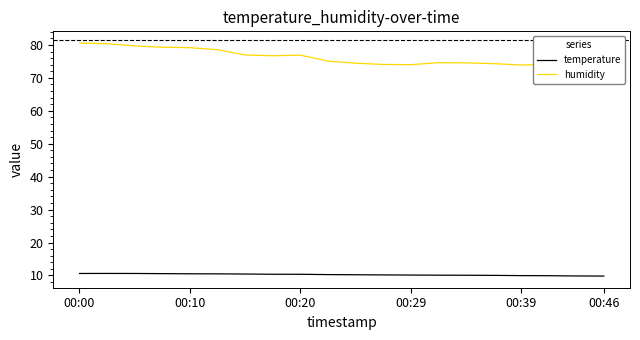

Is it true that temperature equals 14.1 at 17?

False